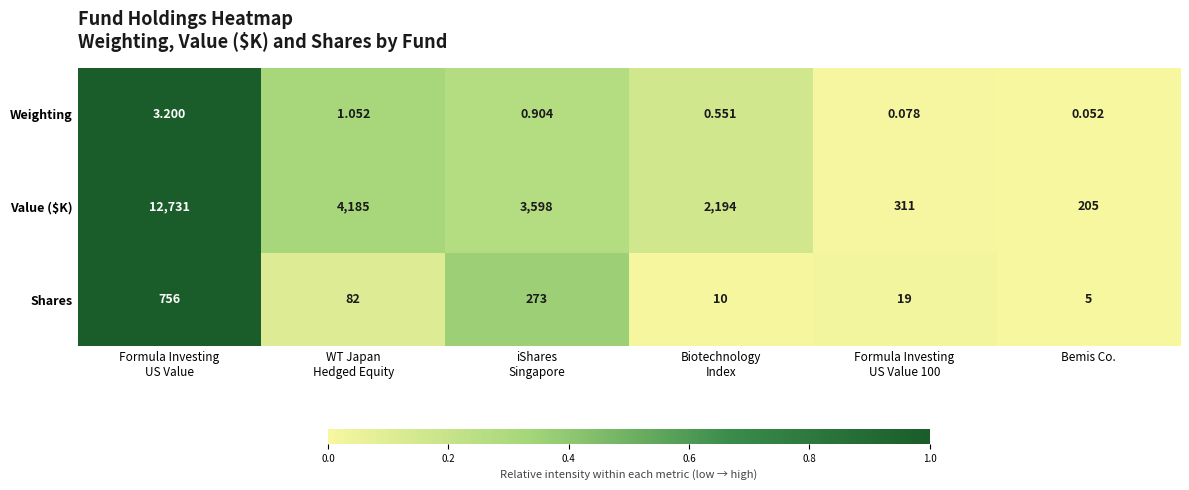

Which series has the widest spread of values?

Value ($K)